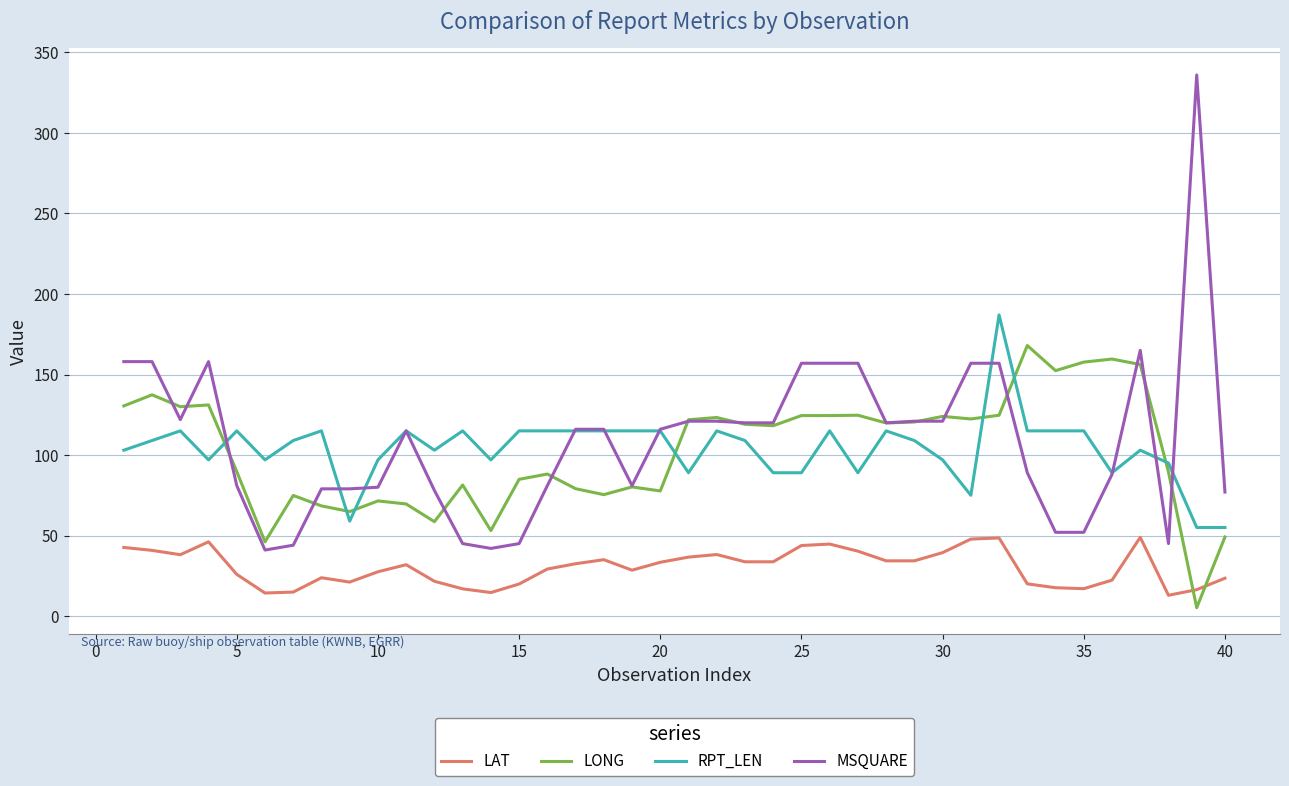

What are all the series names shown in the legend?

LAT, LONG, RPT_LEN, MSQUARE